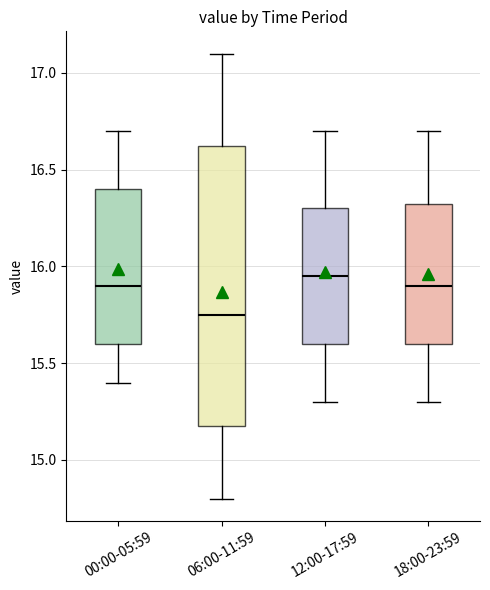

Reading left to right, transcribe this box plot: for each box, give where its median line is, the range the box spans, and where its two whiskers end, as read against the y-axis. The values are not printed on the chart, so give them approximately, as read against the axis.

00:00-05:59: median 15.90, box 15.60 to 16.40, whiskers 15.40 to 16.70
06:00-11:59: median 15.75, box 15.20 to 16.65, whiskers 14.80 to 17.10
12:00-17:59: median 15.95, box 15.60 to 16.30, whiskers 15.30 to 16.70
18:00-23:59: median 15.90, box 15.60 to 16.35, whiskers 15.30 to 16.70